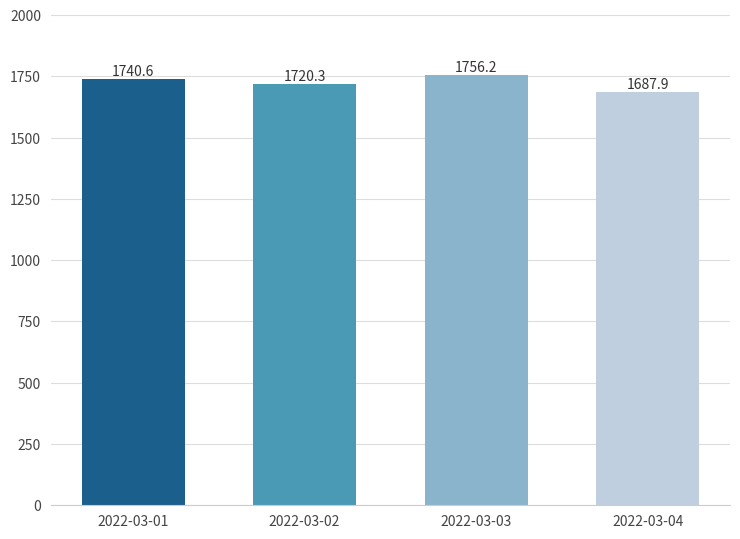

How many data points are less than 1740?

2